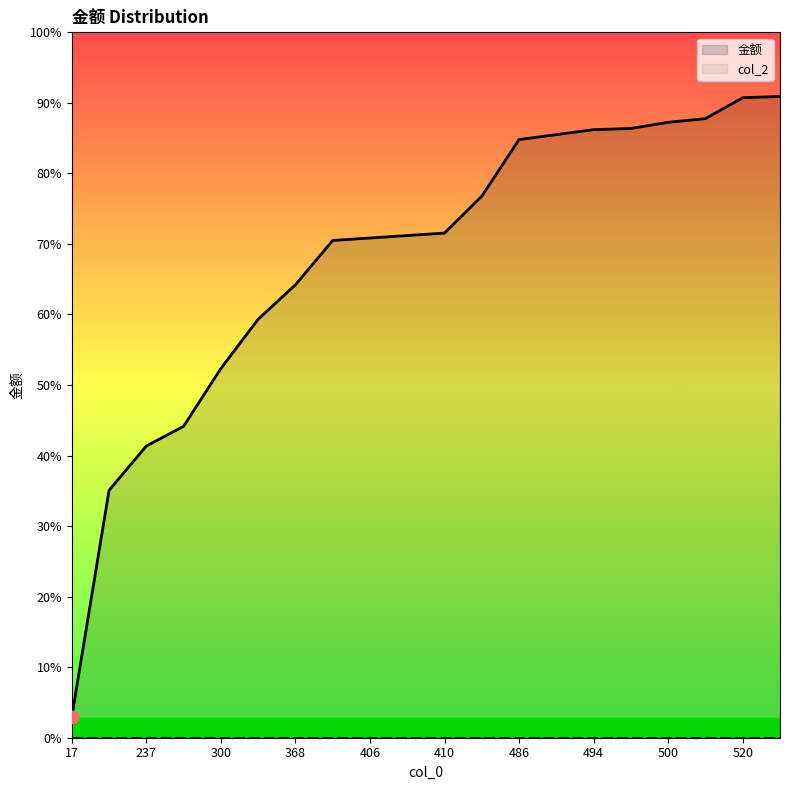

What is the change in value from 500 to 503?

+3